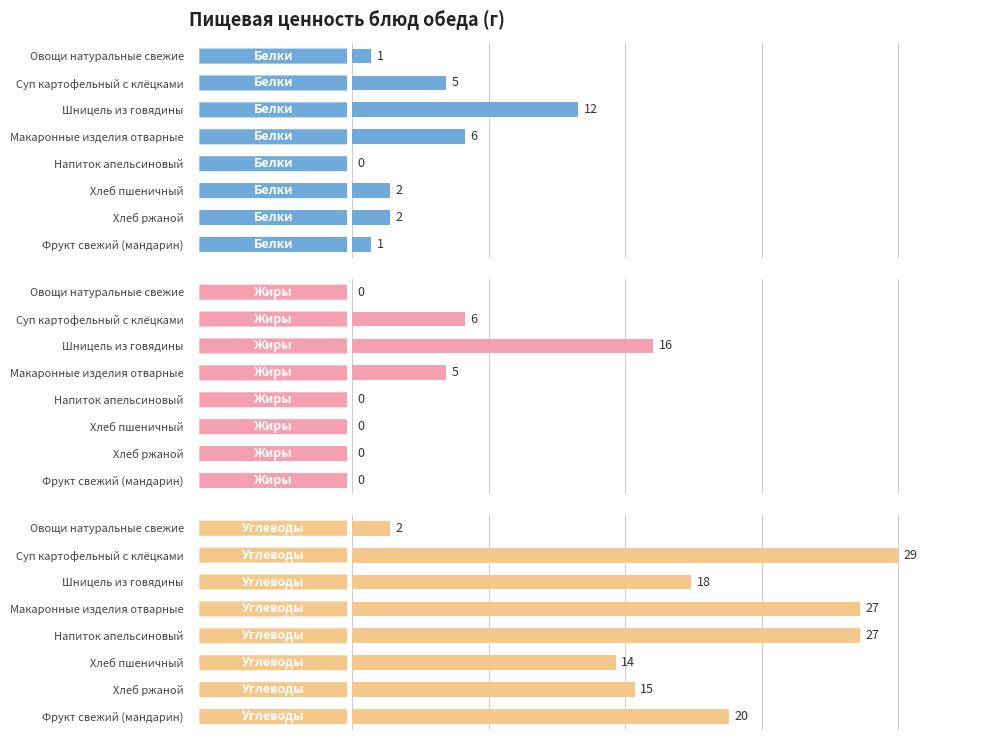

What is the highest value of the Белки series?

12